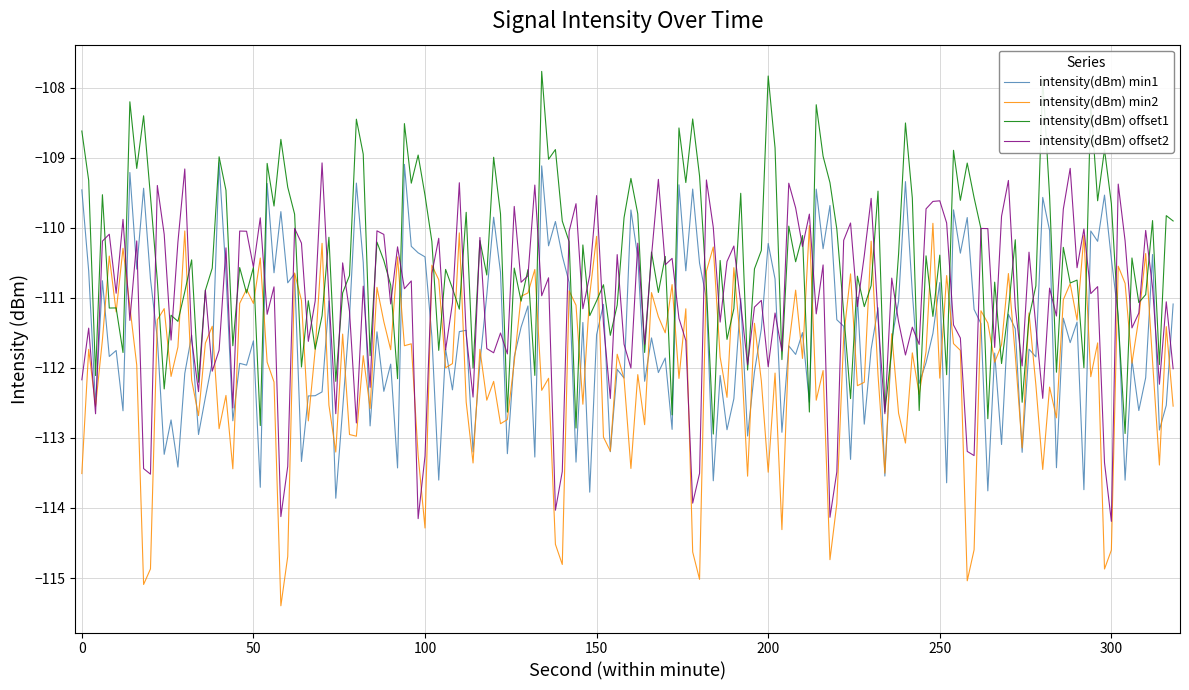

List the series in order of their overall mean, highest first.

intensity(dBm) offset1, intensity(dBm) offset2, intensity(dBm) min1, intensity(dBm) min2